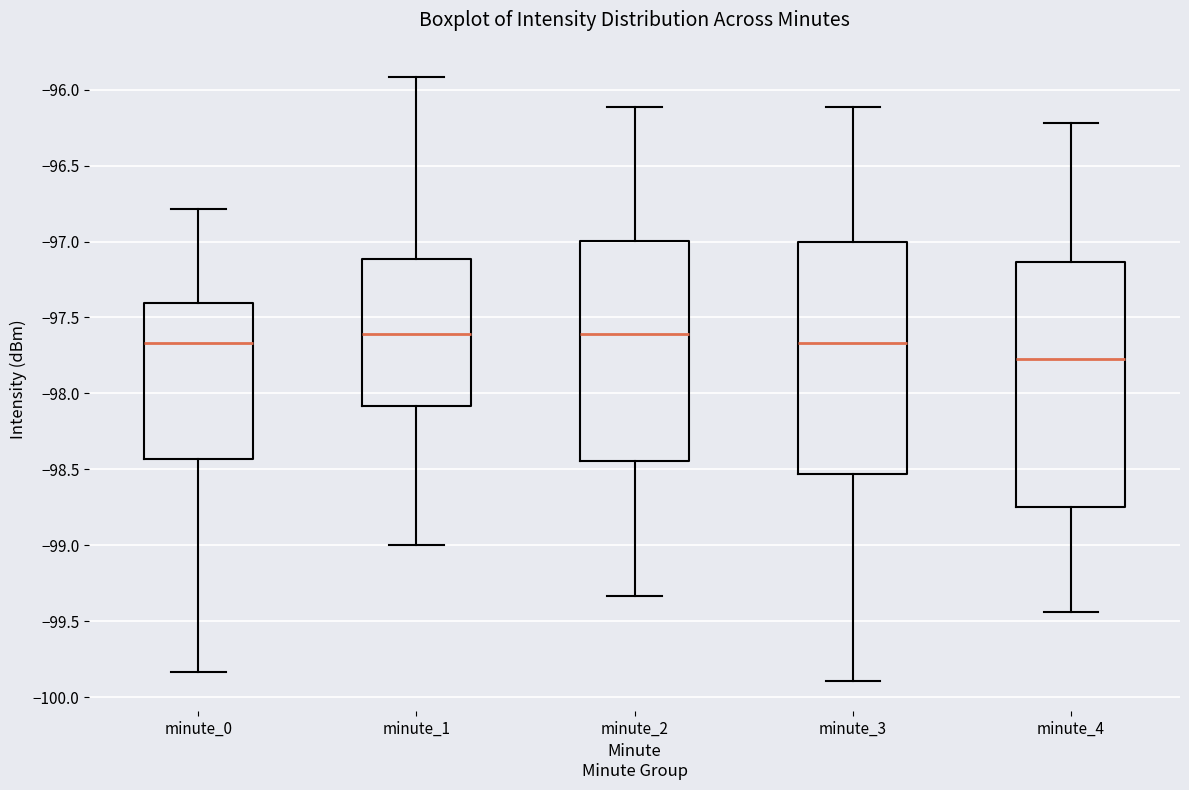

Reading left to right, transcribe this box plot: for each box, give where its median line is, the range the box spans, and where its two whiskers end, as read against the y-axis. The values are not printed on the chart, so give them approximately, as read against the axis.

minute_0: median -97.65, box -98.45 to -97.40, whiskers -99.85 to -96.80
minute_1: median -97.60, box -98.10 to -97.10, whiskers -99.00 to -95.90
minute_2: median -97.60, box -98.45 to -97.00, whiskers -99.35 to -96.10
minute_3: median -97.65, box -98.55 to -97.00, whiskers -99.90 to -96.10
minute_4: median -97.75, box -98.75 to -97.15, whiskers -99.45 to -96.20